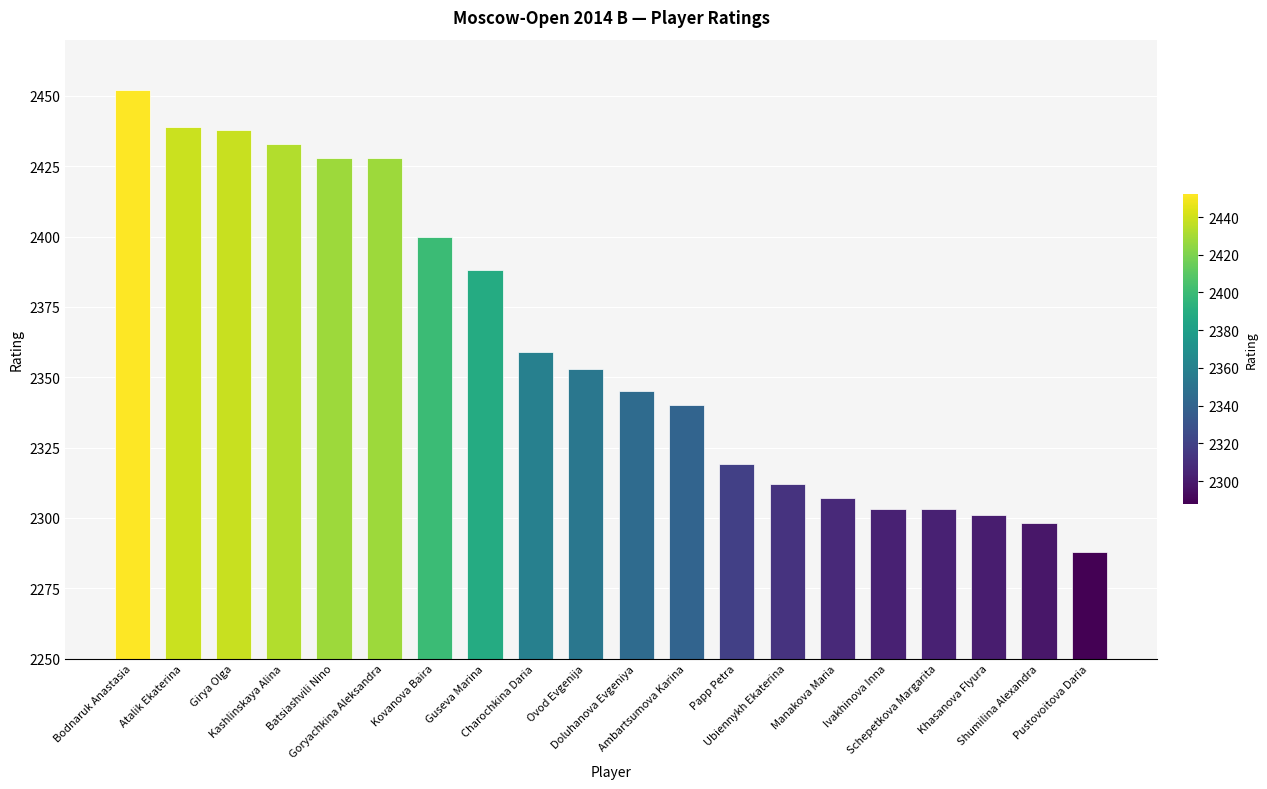

Reading left to right, transcribe all the data shown in this chart.

2452	2439	2438	2433	2428	2428	2400	2388	2359	2353	2345	2340	2319	2312	2307	2303	2303	2301	2298	2288